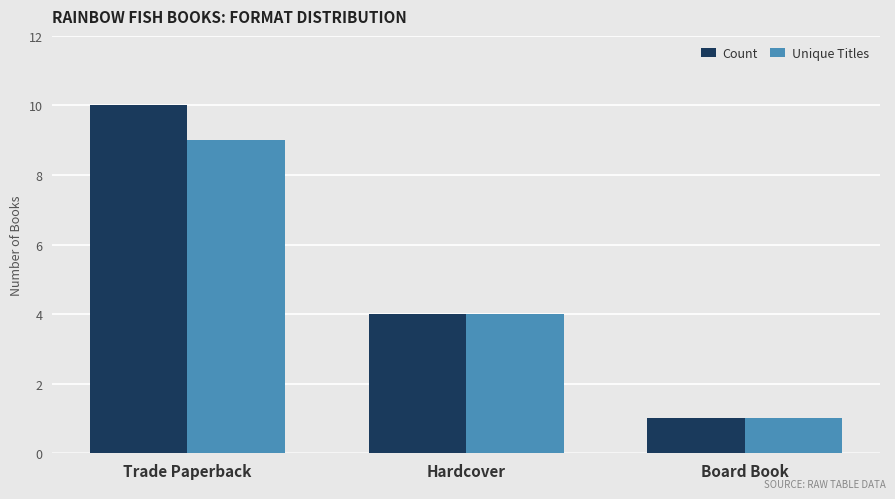

True or false: Unique Titles has a value of 4 at Hardcover.

True